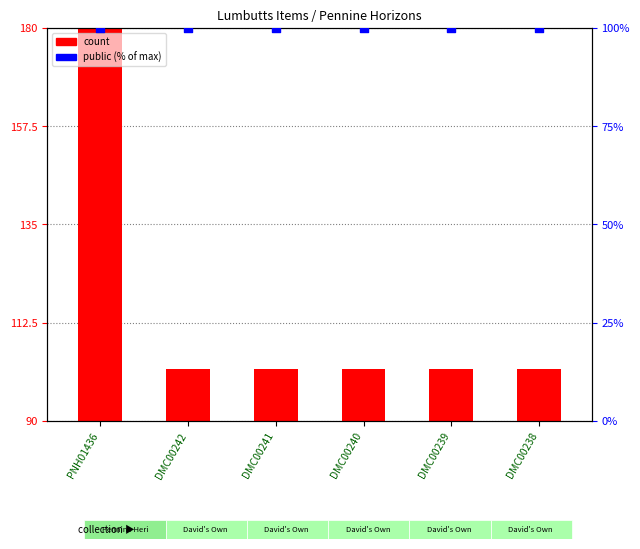

What are all the series names shown in the legend?

count, public